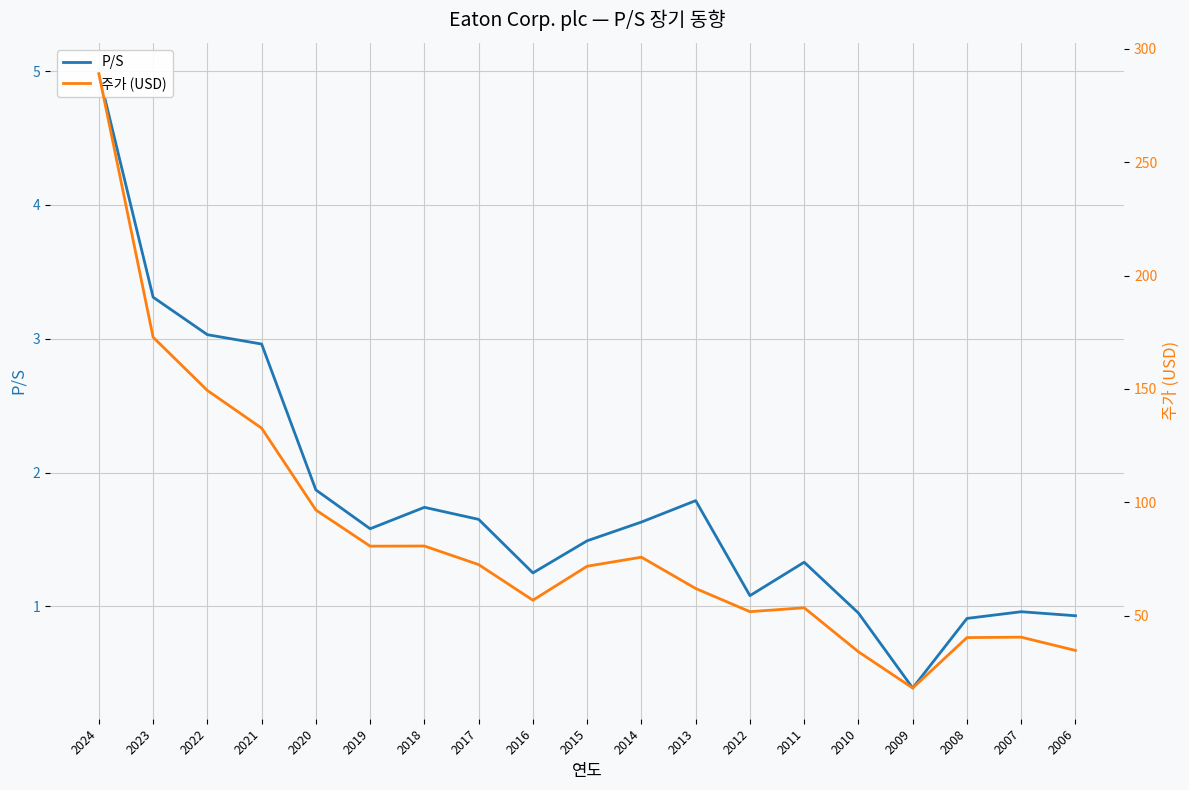

Which label corresponds to the largest value in the chart?

2024